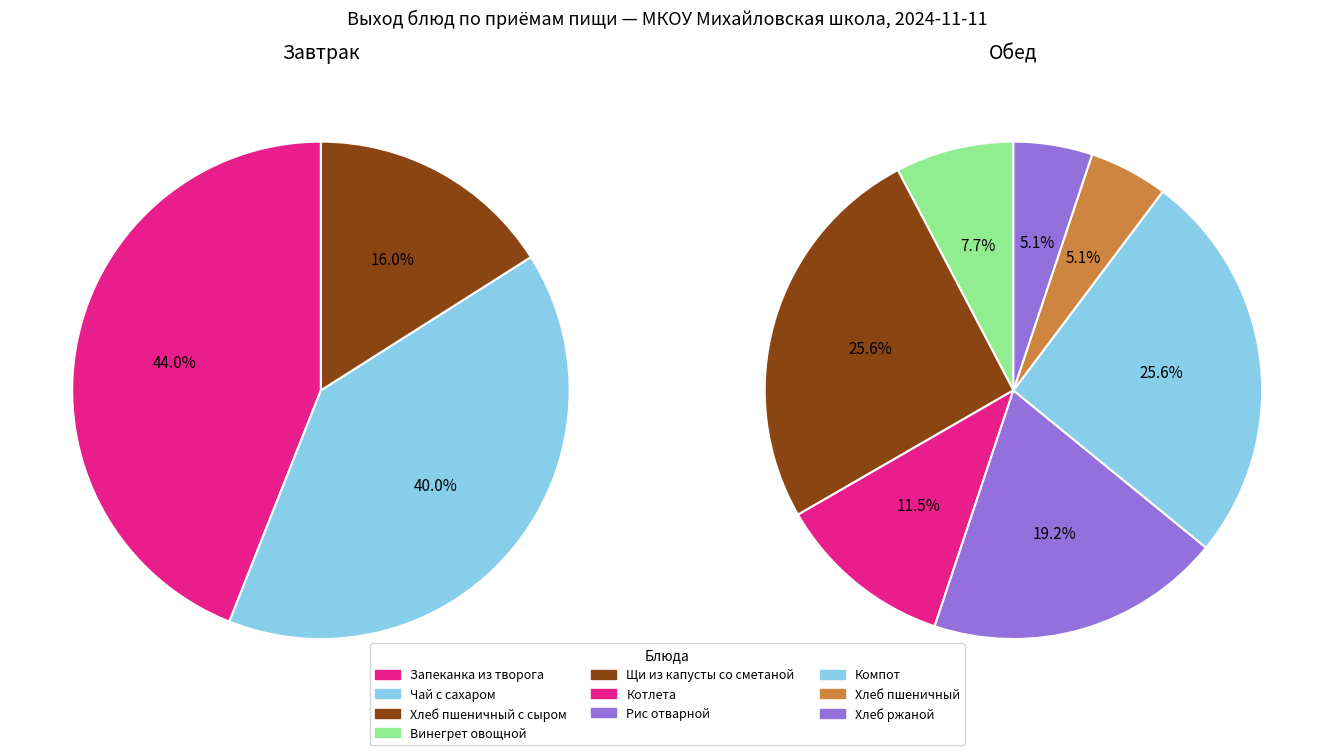

What is the largest slice in the pie chart?

Запеканка из творога